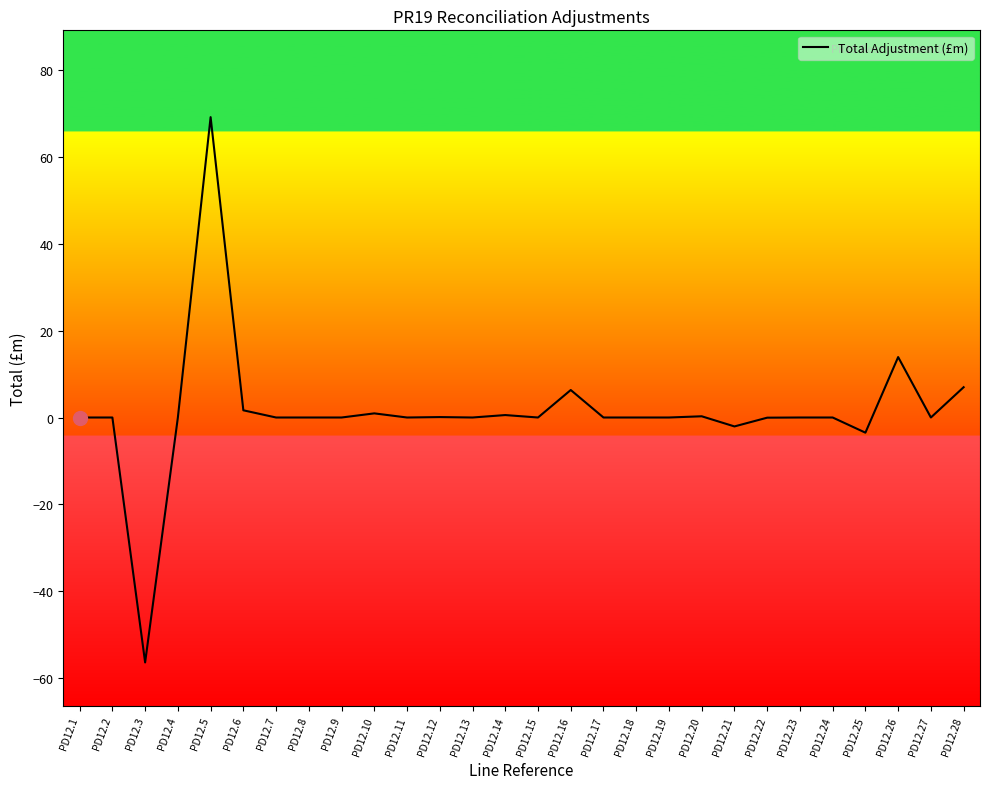

Which has a higher value, PD12.15 or PD12.25?

PD12.15